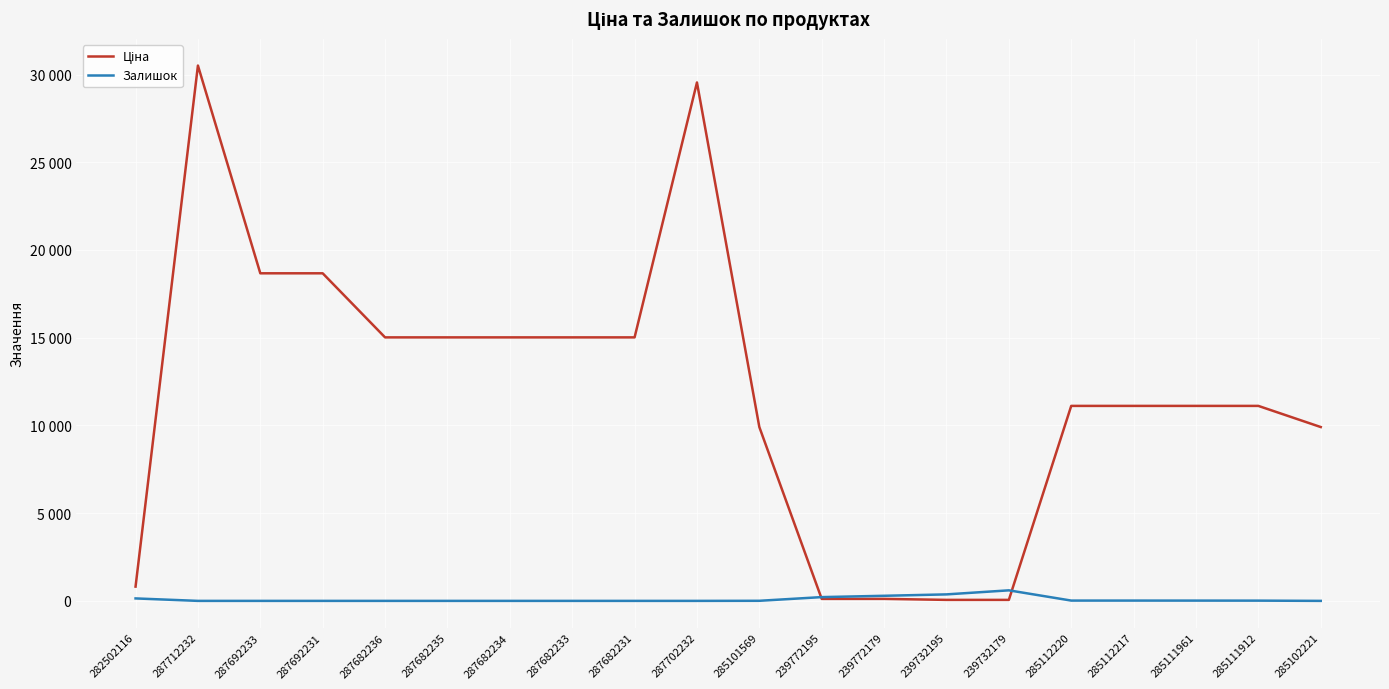

How many times do Залишок and Ціна cross each other?

2